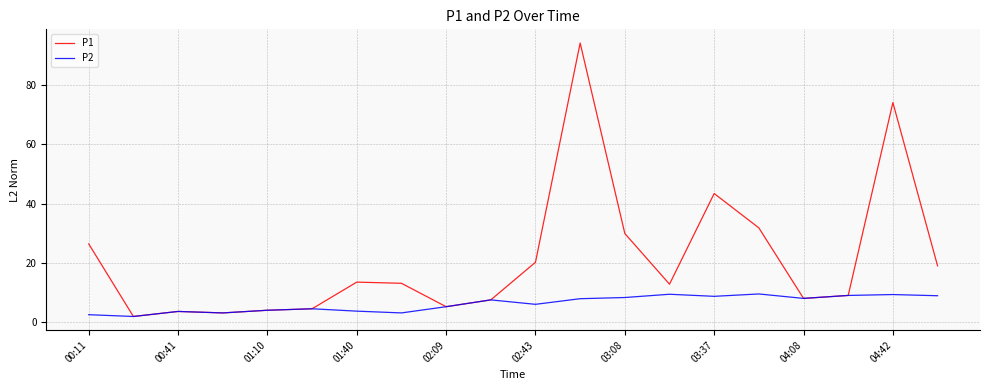

At how many categories does at least one series exceed 78?

1